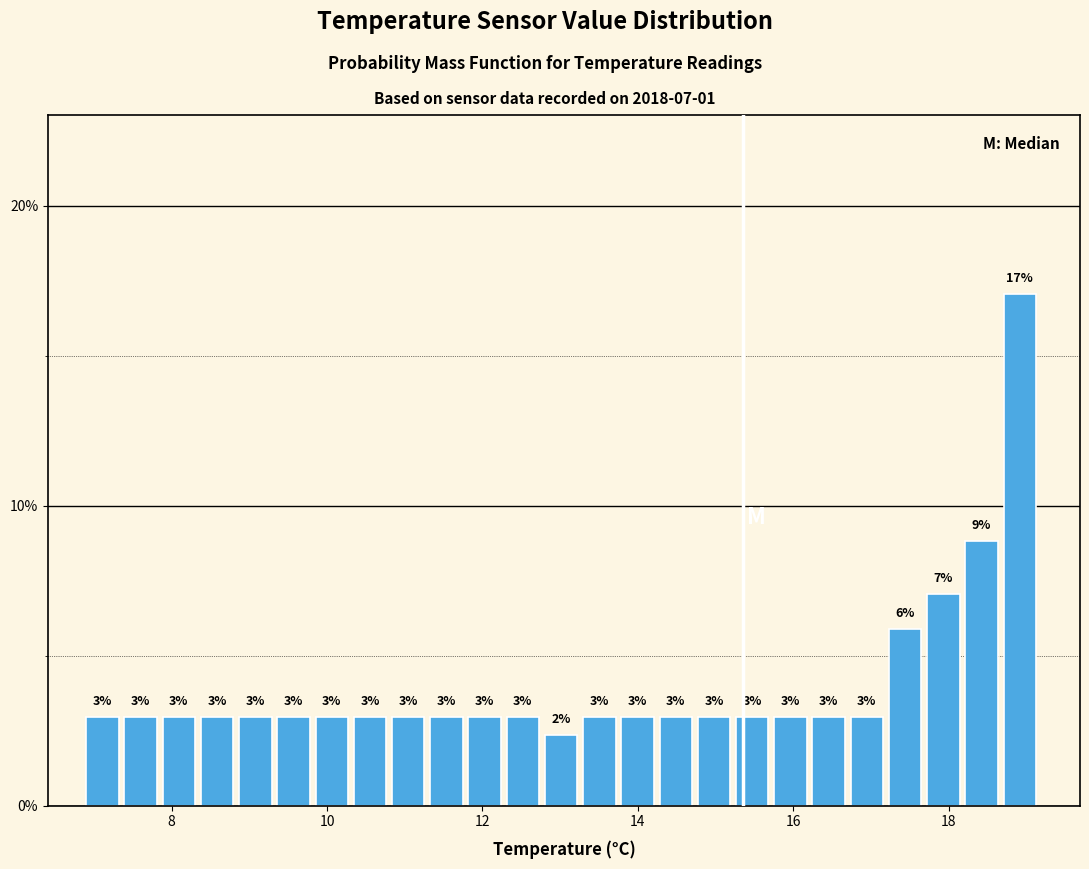

Around what value on the x-axis is the tallest bar? Give the approximate position of its centre, as read against the axis.

19.0